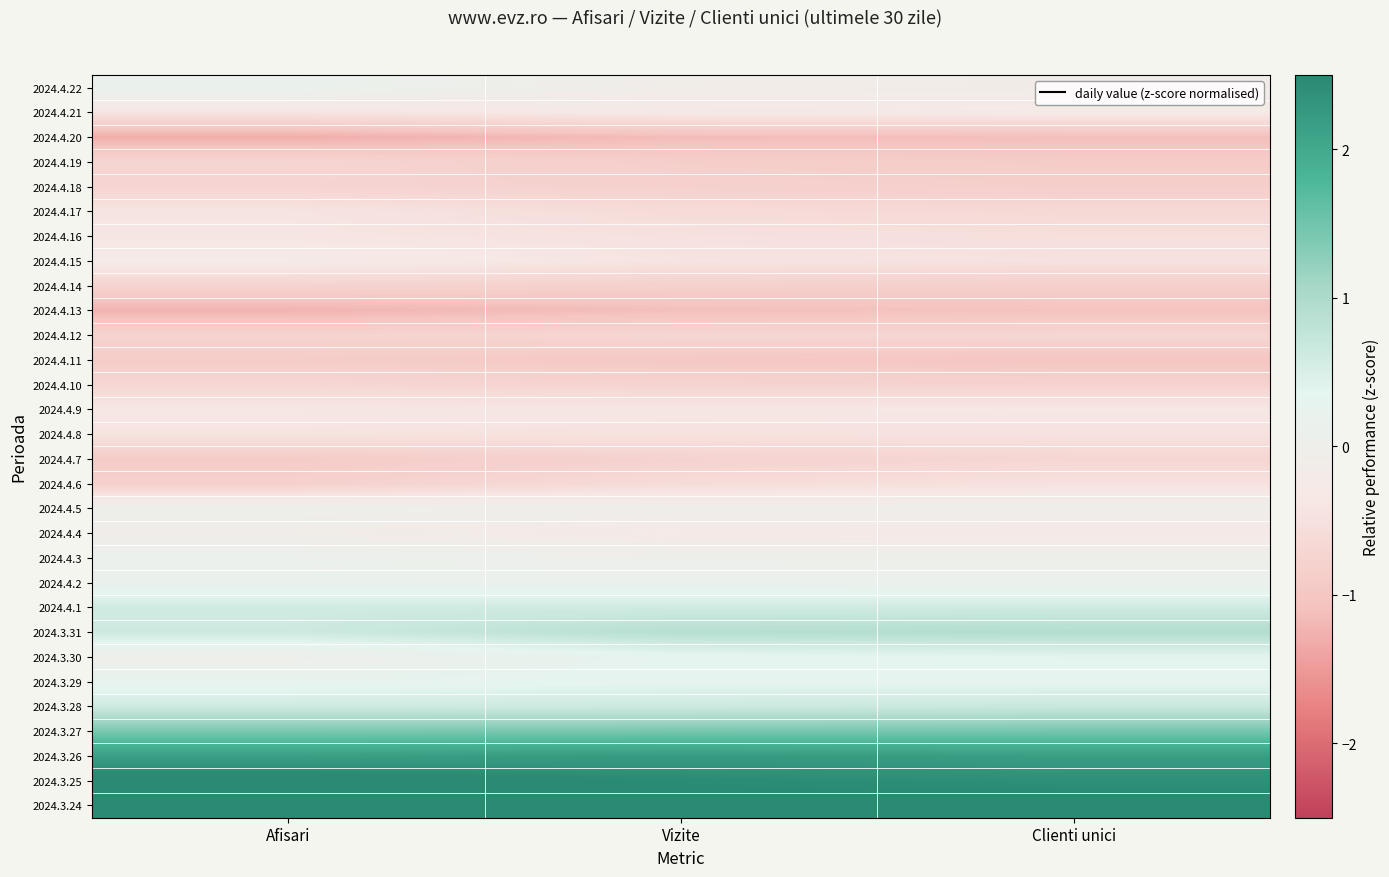

Count the number of data series in this chart.

30